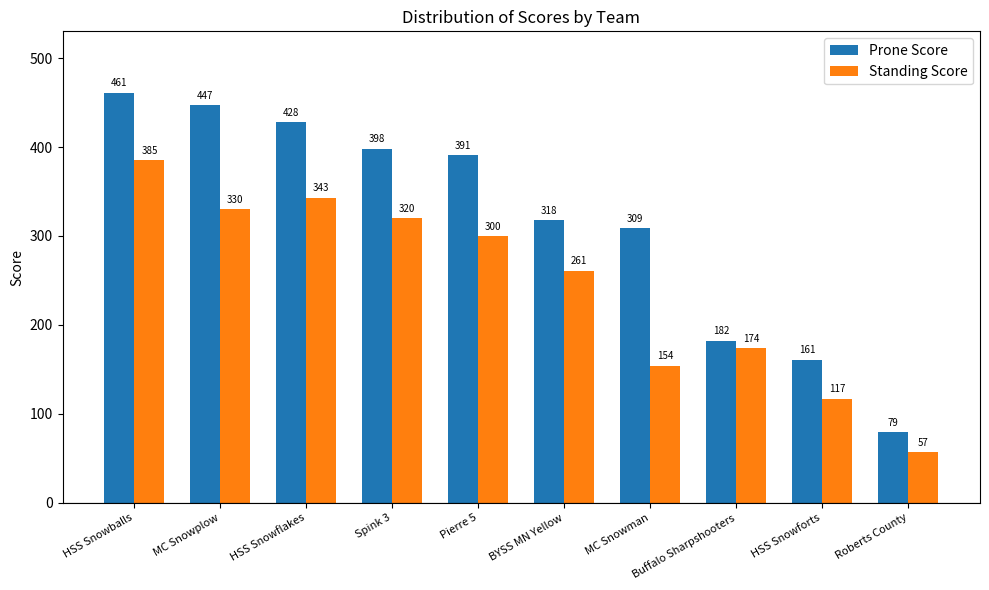

What is the value of the Prone Score bar at the 2nd from the left?

447